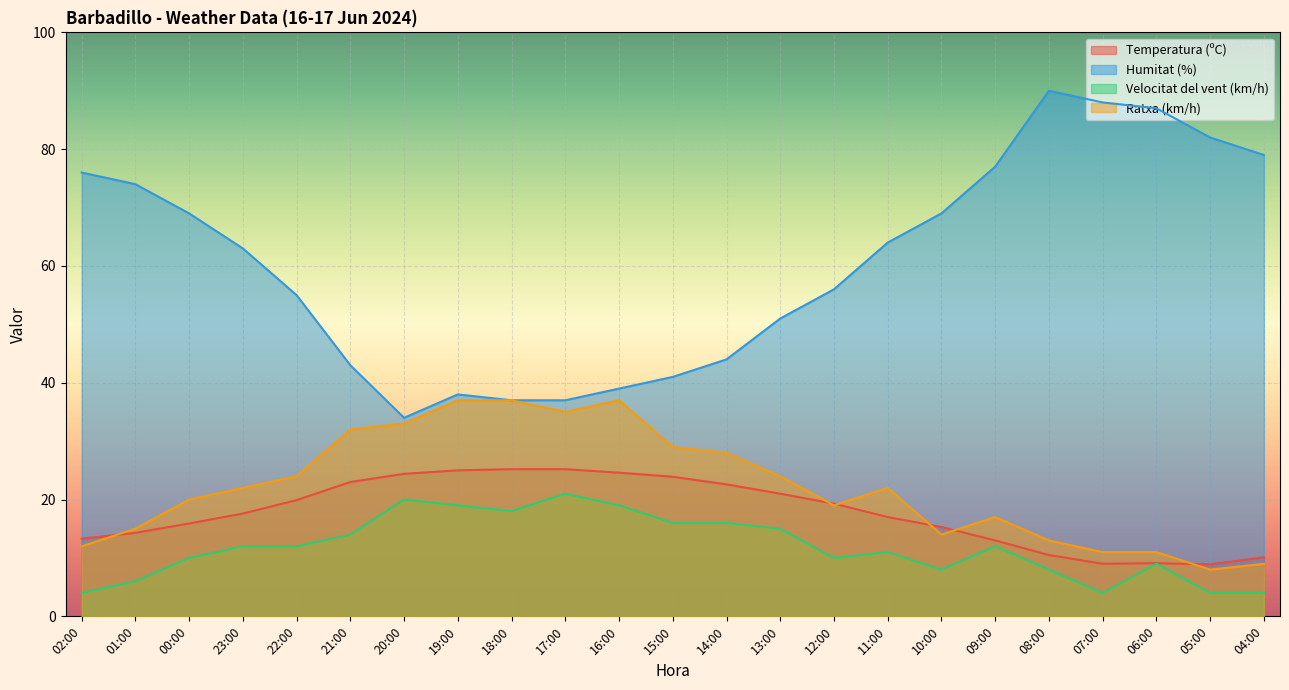

Rank the series at 01:00 from highest to lowest value.

Humitat (%), Ratxa (km/h), Temperatura (ºC), Velocitat del vent (km/h)